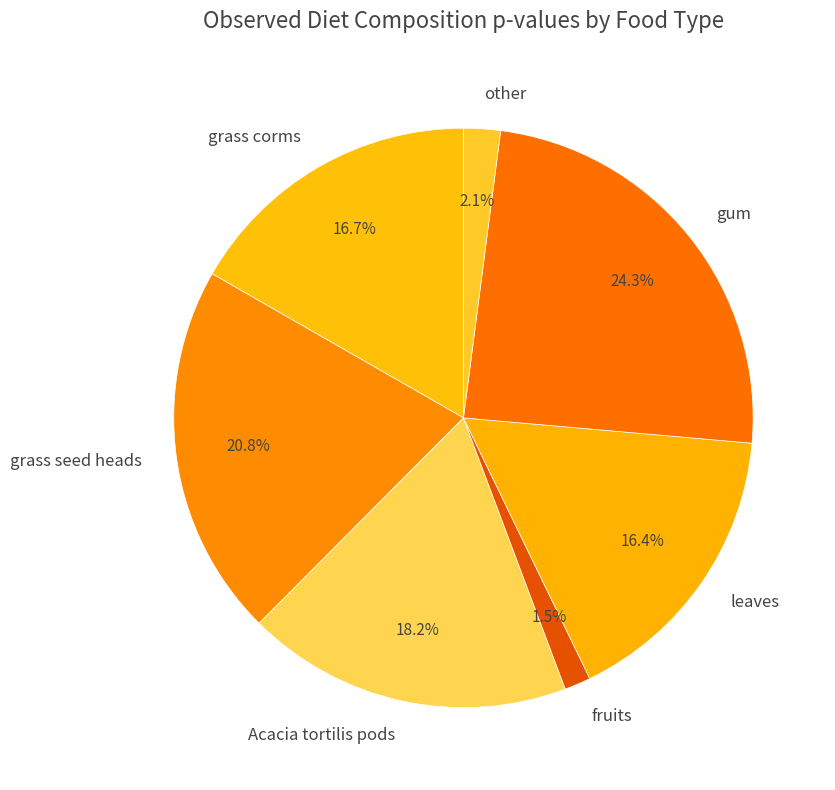

What is the smallest slice in the pie chart?

fruits